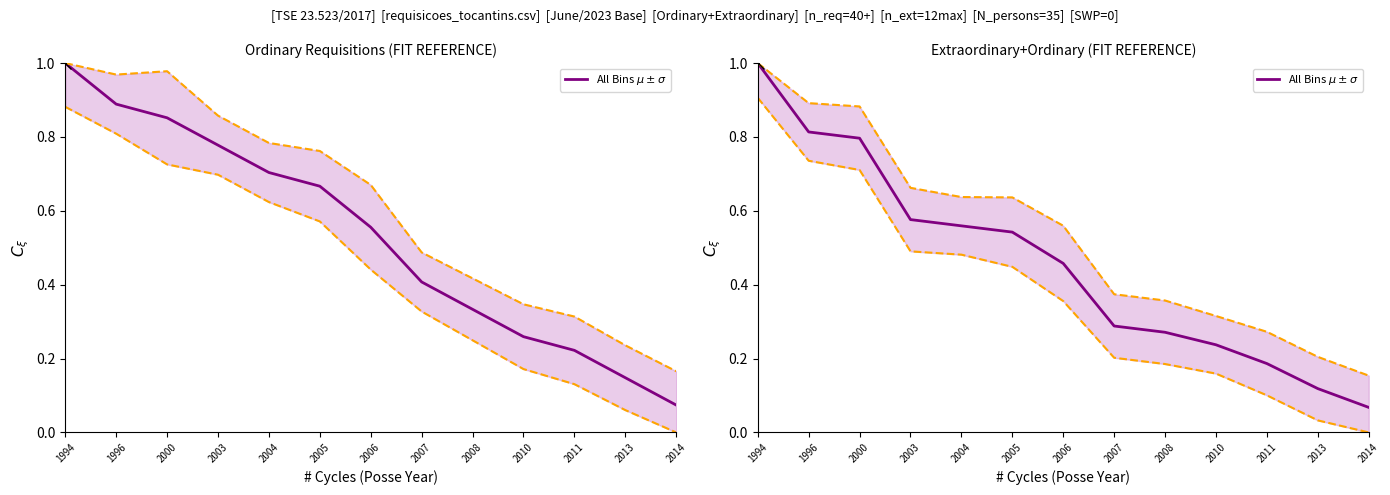

What is the difference between the second highest and minimum values?

0.7